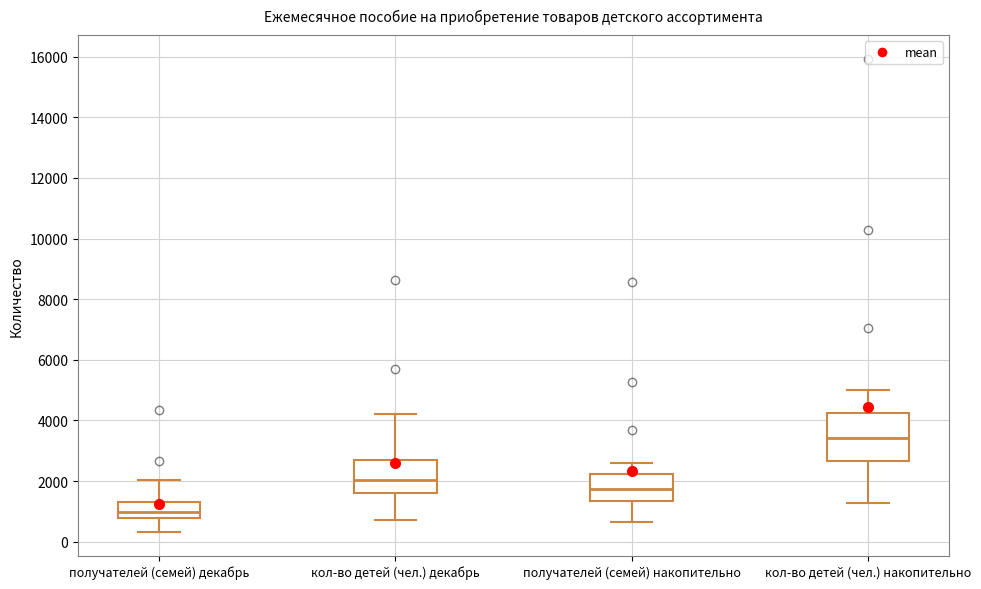

Where does the median line of the box for кол-во детей (чел.) декабрь sit on the y-axis? The values are not printed on the chart, so give them approximately, as read against the axis.

2000